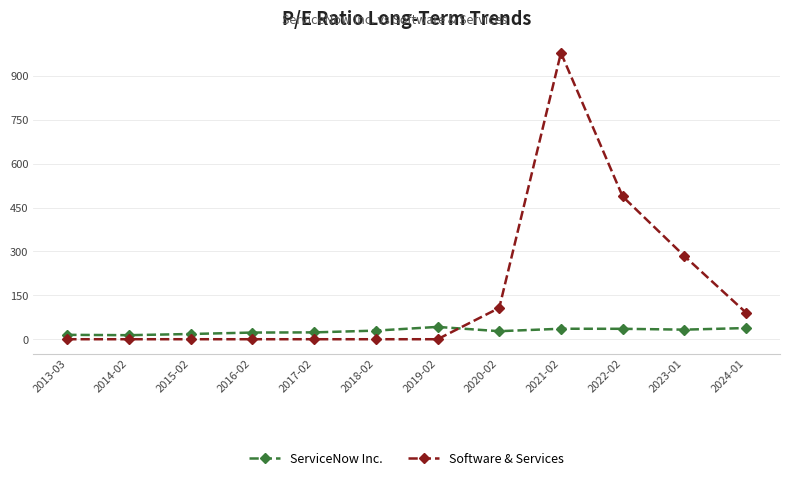

How many data points in Software & Services are above 0?

5